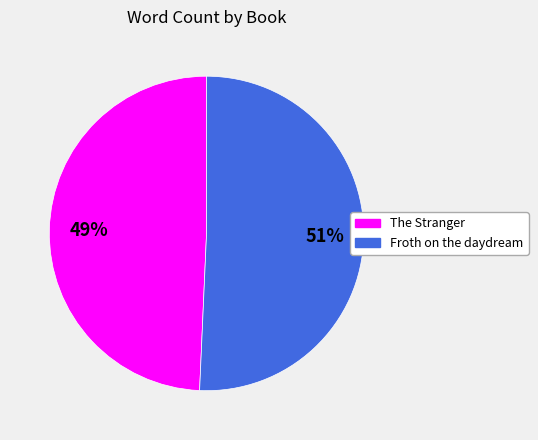

Is there a majority slice in this chart?

Yes